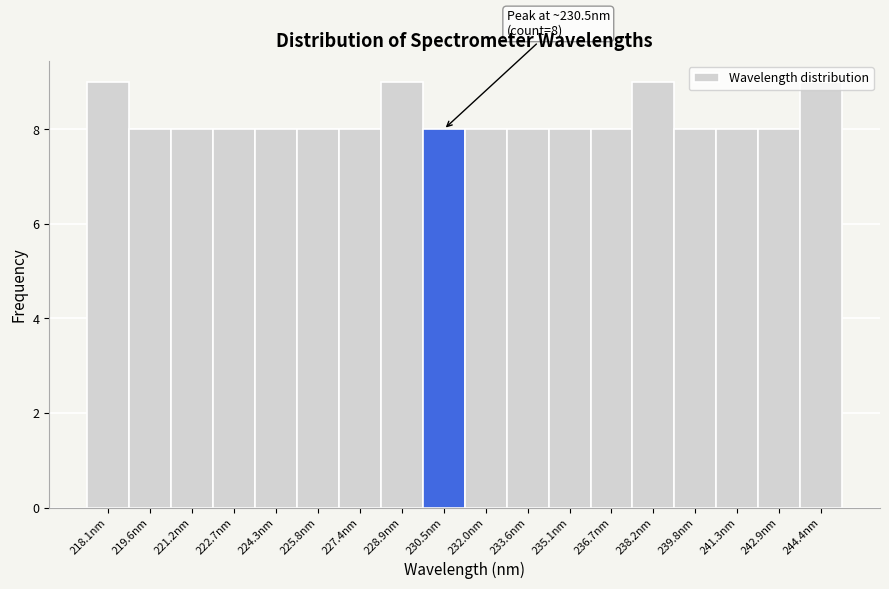

Approximately how many times larger is the value at 244.4nm compared to 221.2nm?

1.1